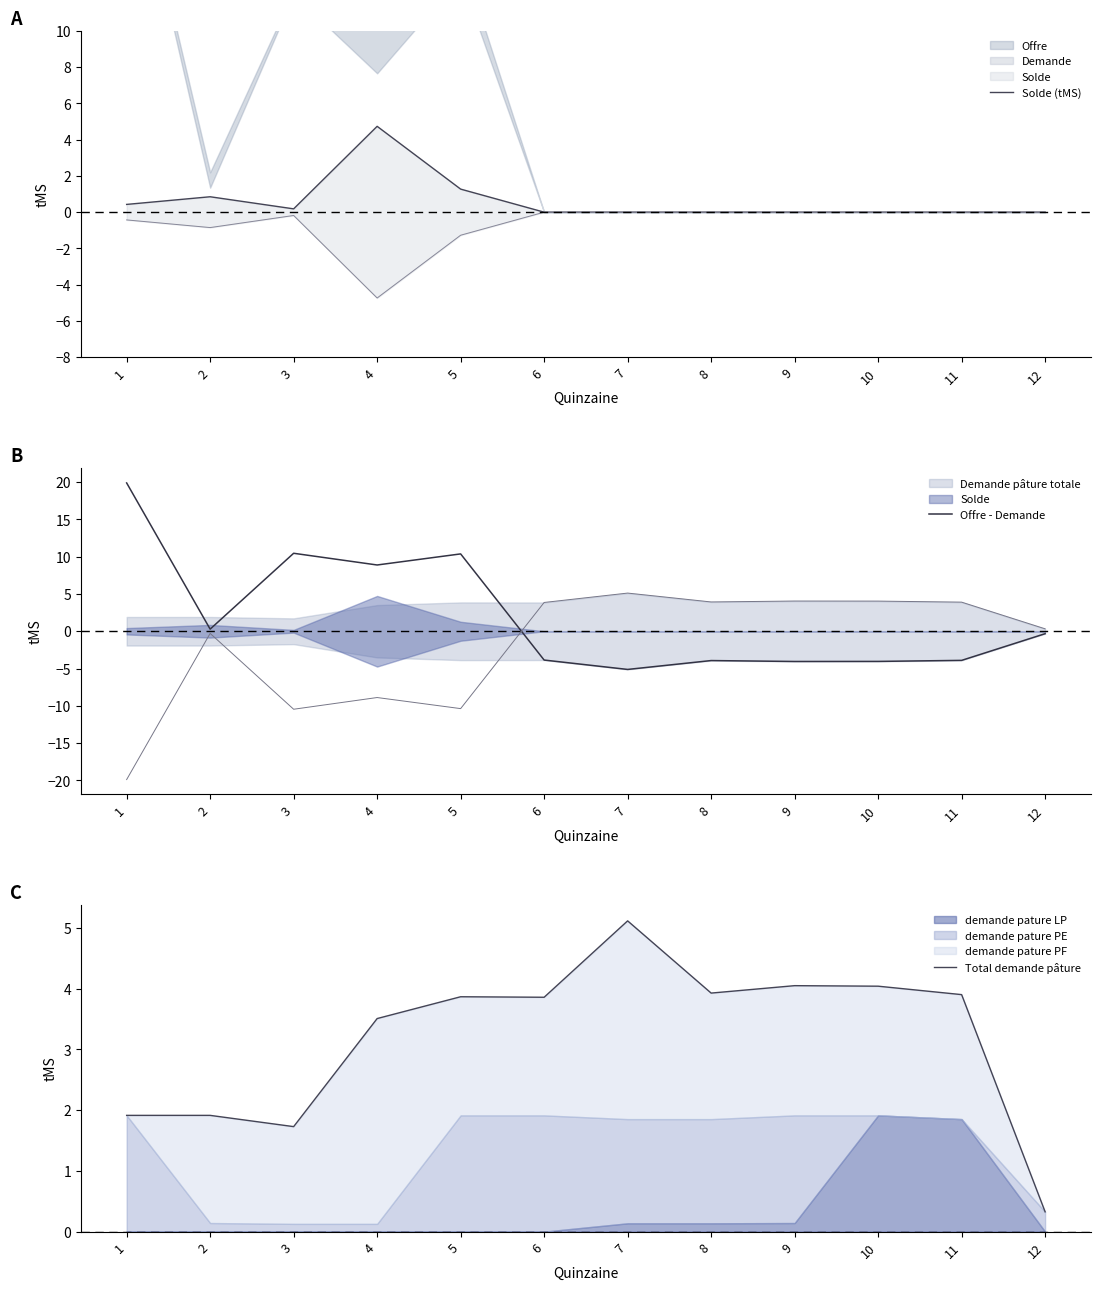

Does the chart have visible grid lines?

No